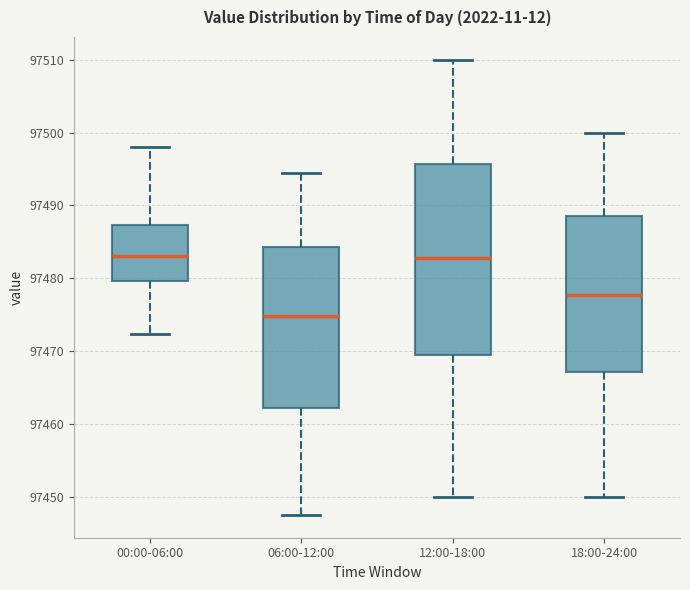

Where does the lower whisker of the box for 18:00-24:00 end on the y-axis? The values are not printed on the chart, so give them approximately, as read against the axis.

97450